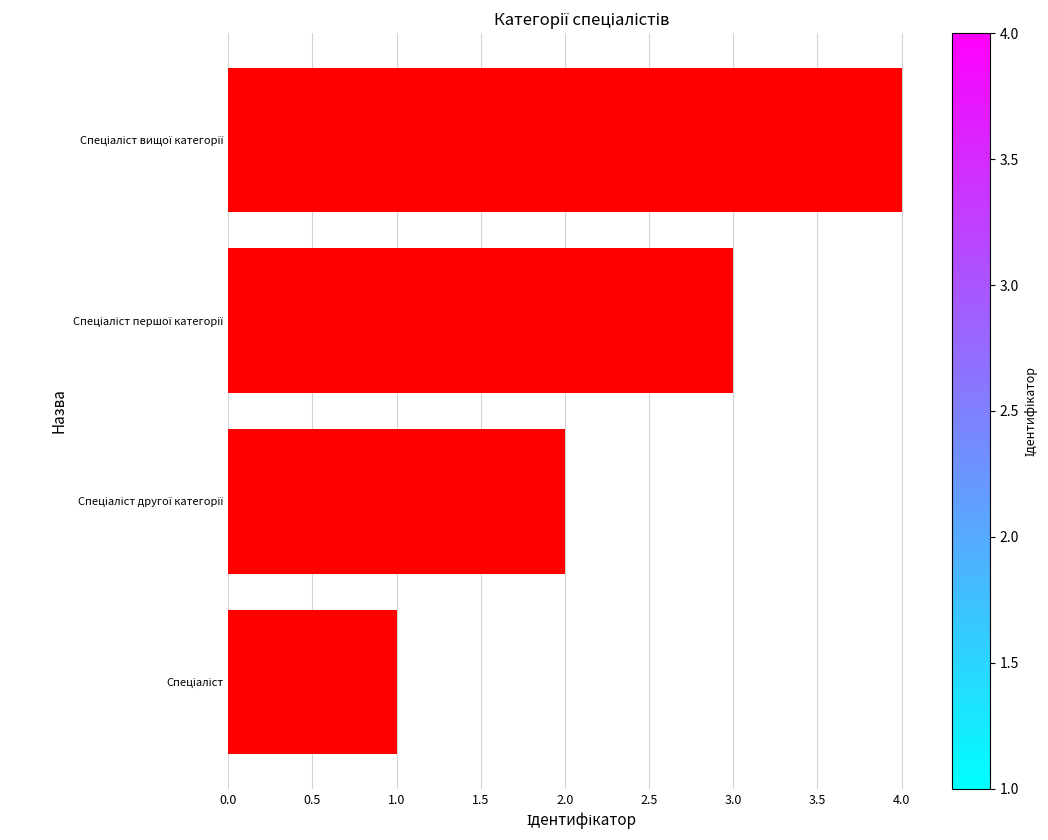

What is the greatest value displayed?

4